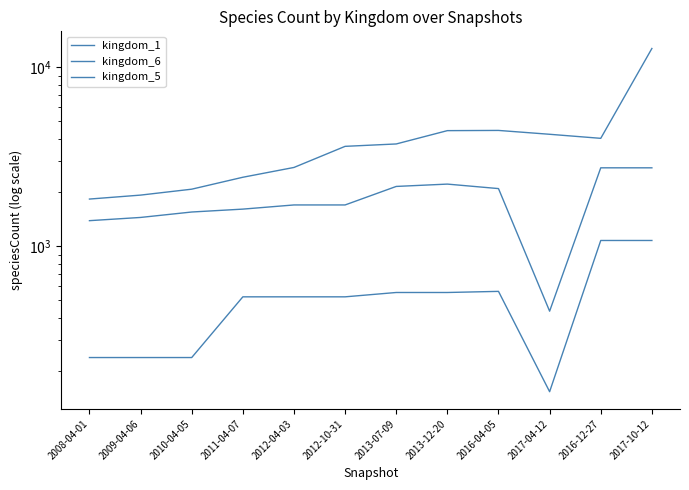

What are all the series names shown in the legend?

kingdom_1, kingdom_6, kingdom_5